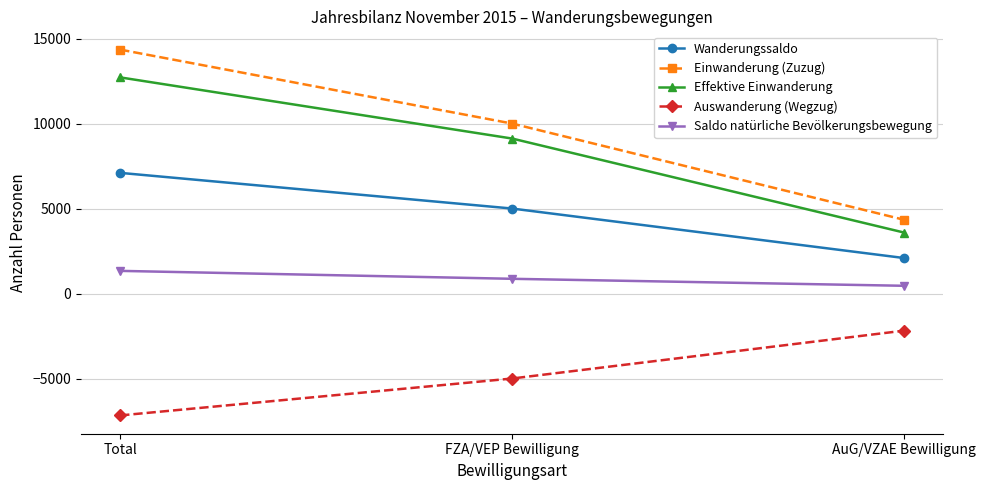

Reading left to right, list all the values displayed in this chart.

Wanderungssaldo: 7106	5008	2098
Einwanderung (Zuzug): 14353	10005	4348
Effektive Einwanderung: 12720	9124	3596
Auswanderung (Wegzug): -7157	-4986	-2171
Saldo natürliche Bevölkerungsbewegung: 1343	877	466